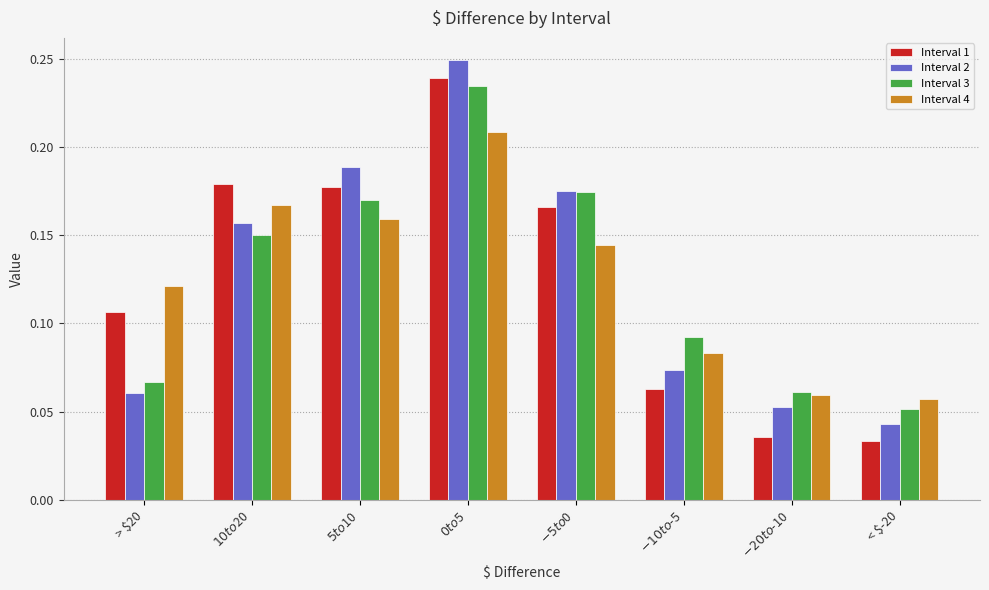

What is the sum of all Interval 3 values?

1.0